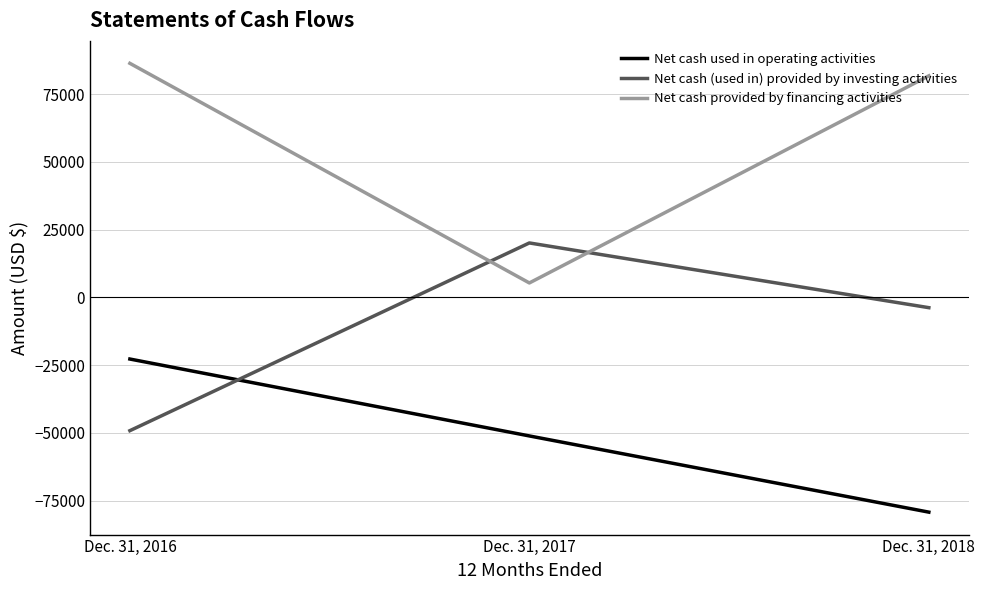

What is the spread (max minus min) of values at Dec. 31, 2016?

135530